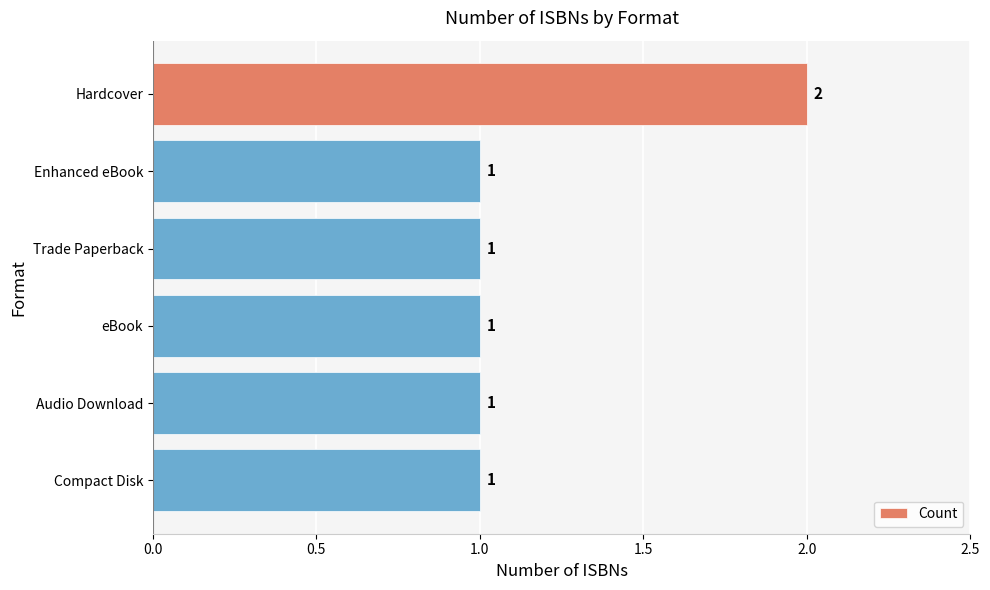

Does the chart contain any negative values?

No